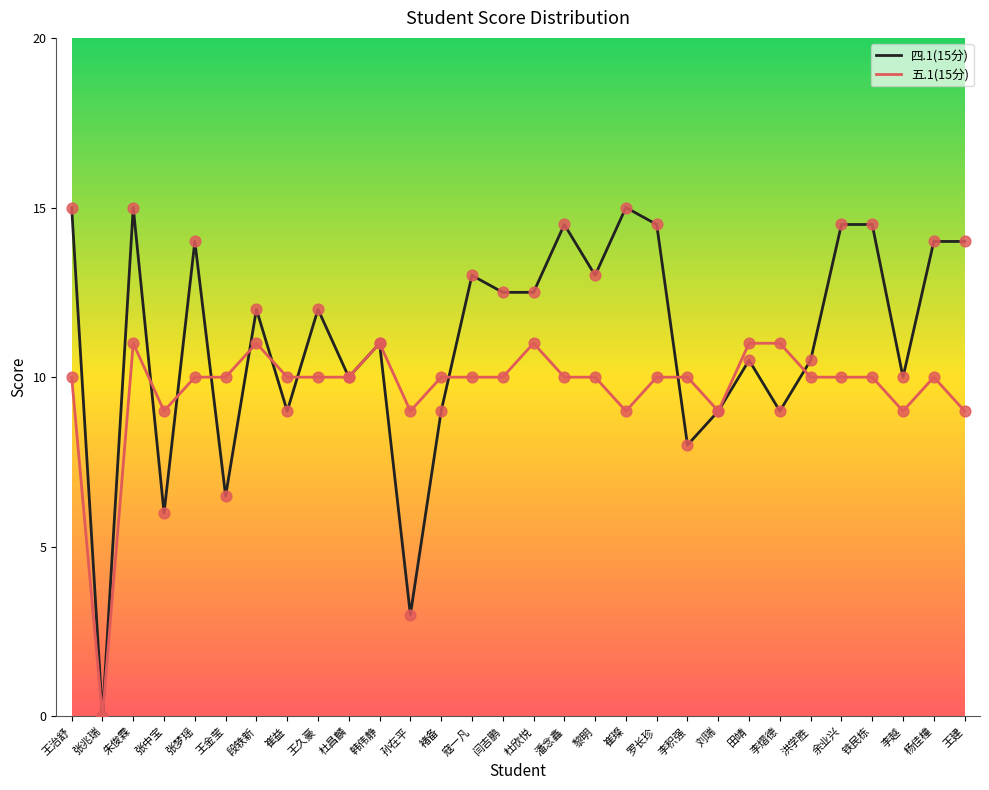

At how many categories does at least one series exceed 7?

29